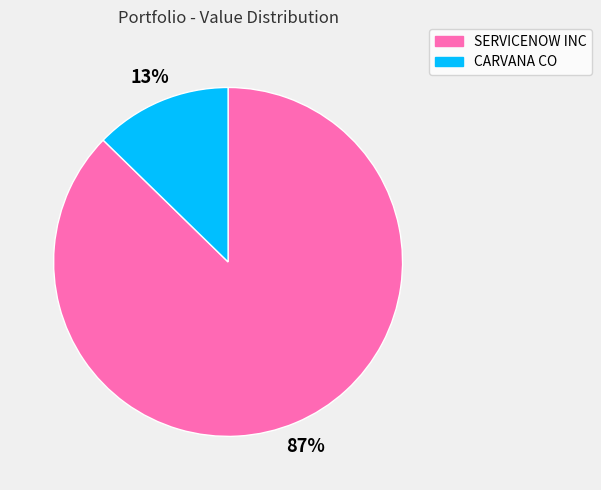

Is there a majority slice in this chart?

Yes